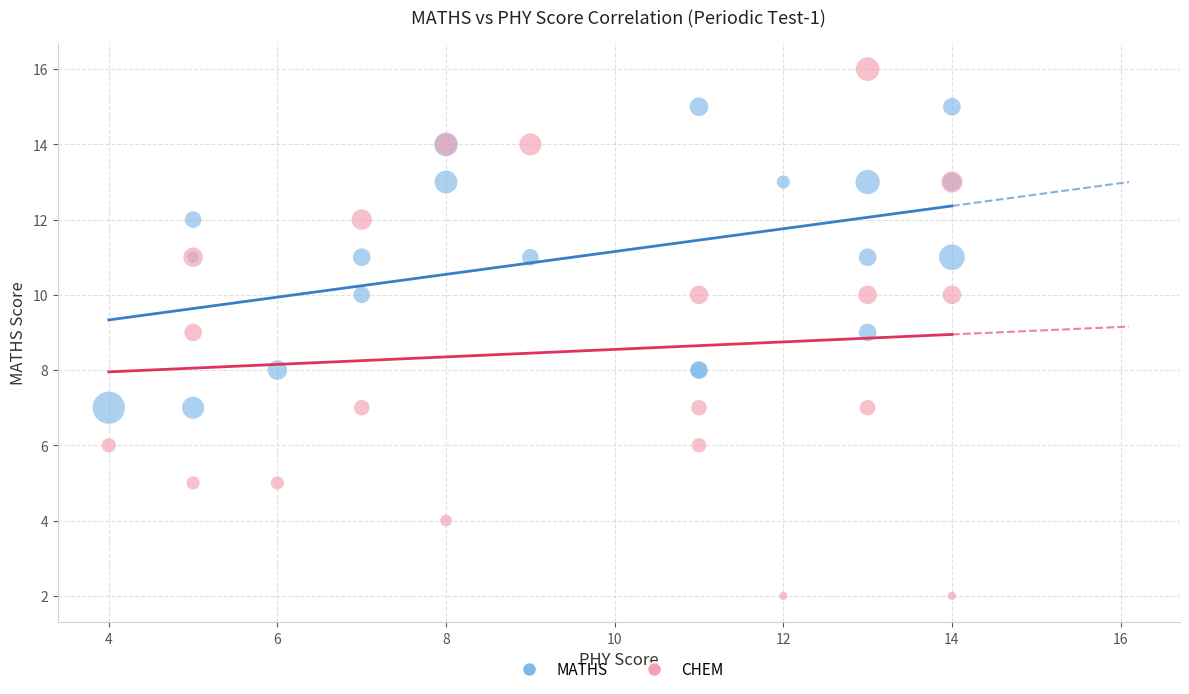

Which series reaches the minimum Y coordinate?

CHEM